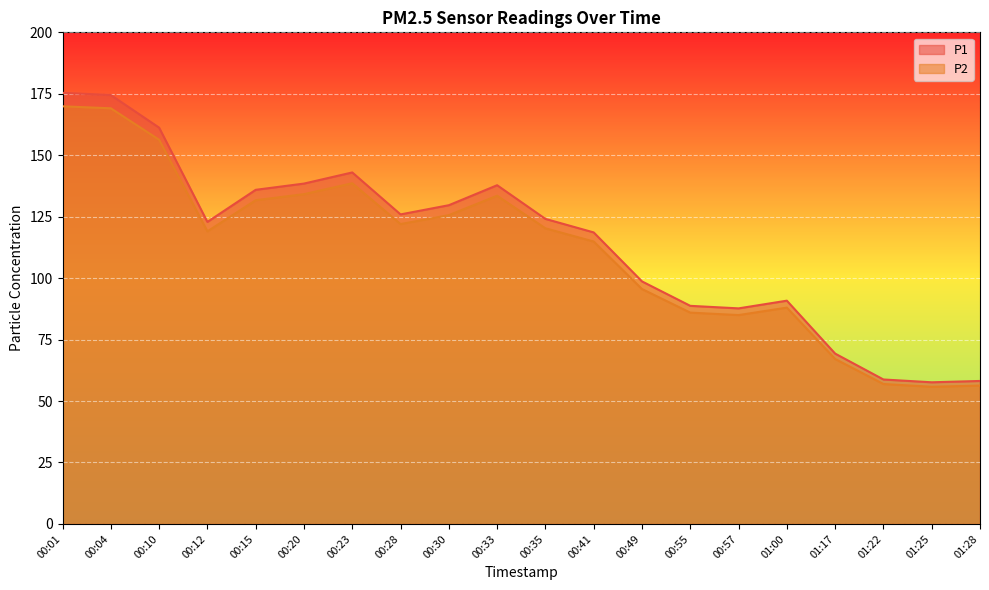

Does the chart display data point markers on the line(s)?

No